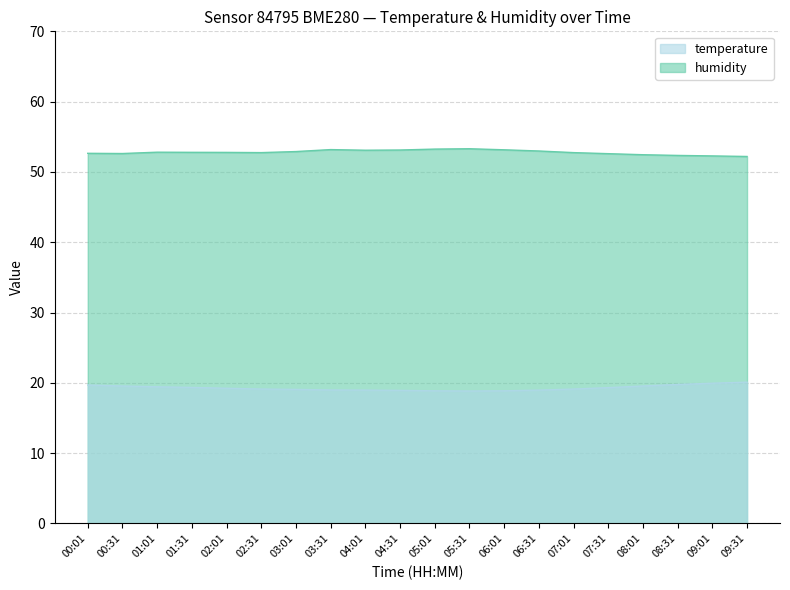

What is the difference between the highest and lowest values at 02:31?

33.6